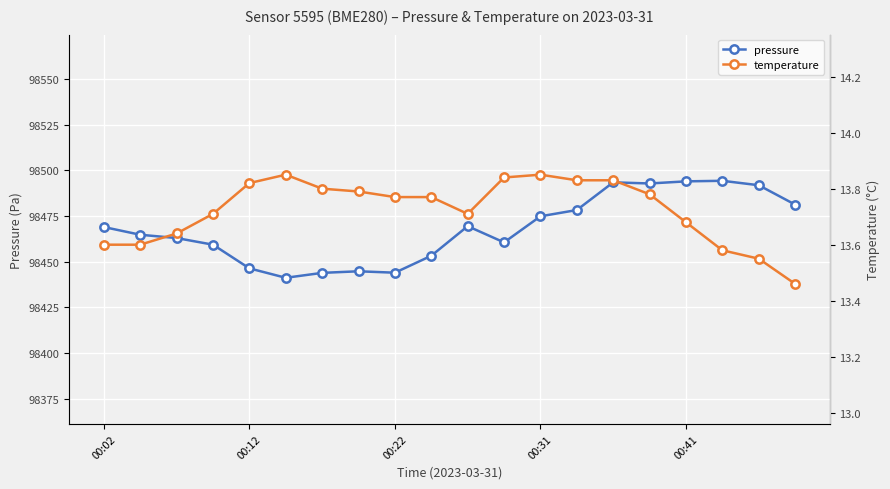

What is the minimum value for pressure?

98441.2